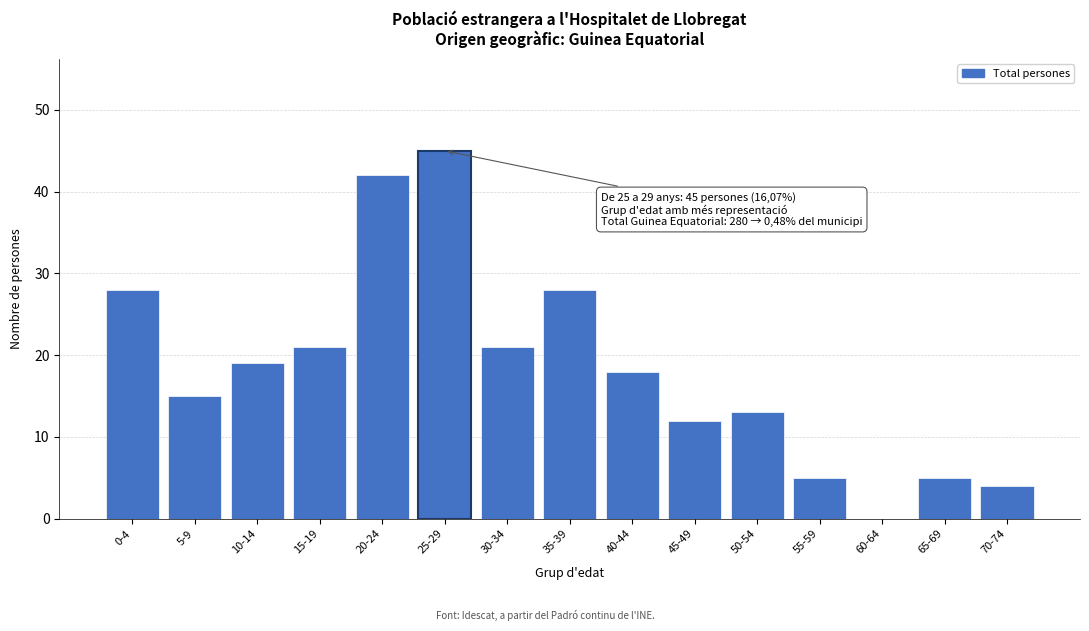

Reading left to right, extract all data points from this chart.

0-4=28	5-9=15	10-14=19	15-19=21	20-24=42	25-29=45	30-34=21	35-39=28	40-44=18	45-49=12	50-54=13	55-59=5	60-64=0	65-69=5	70-74=4